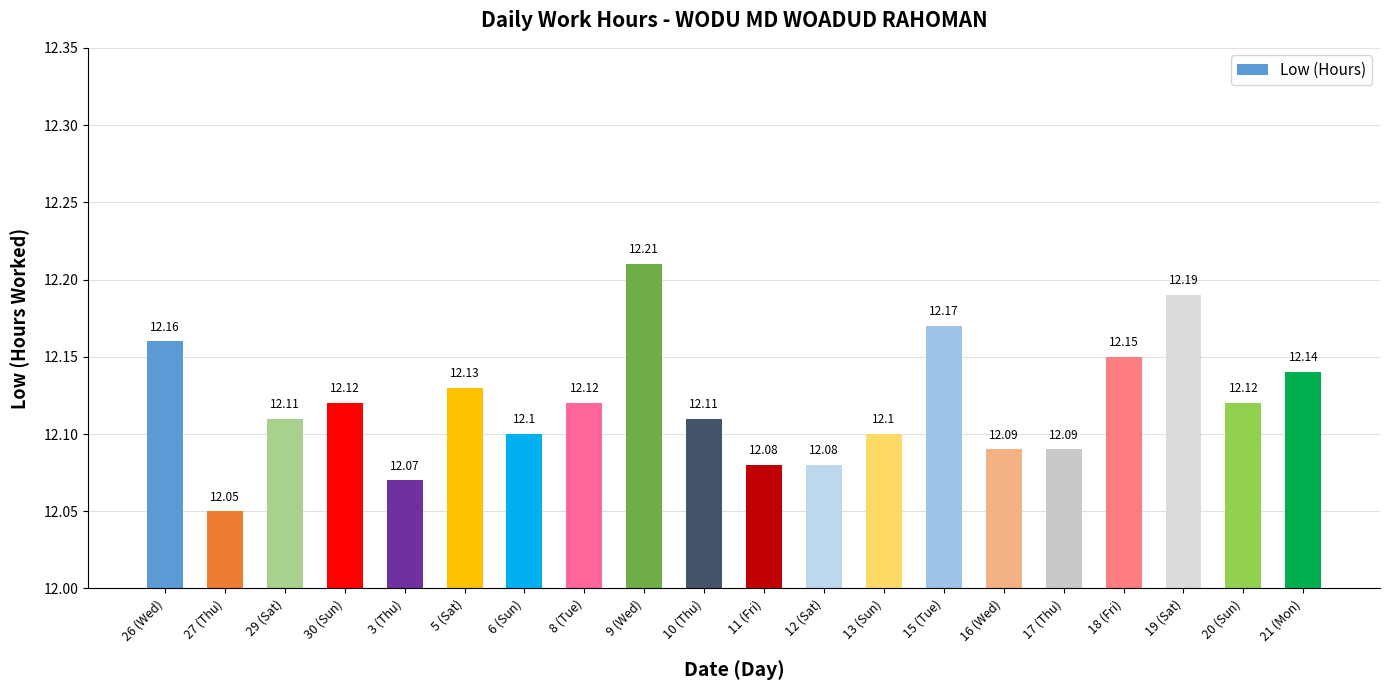

The chart shows a value of 12.1 at 10 (Thu). True or false?

True